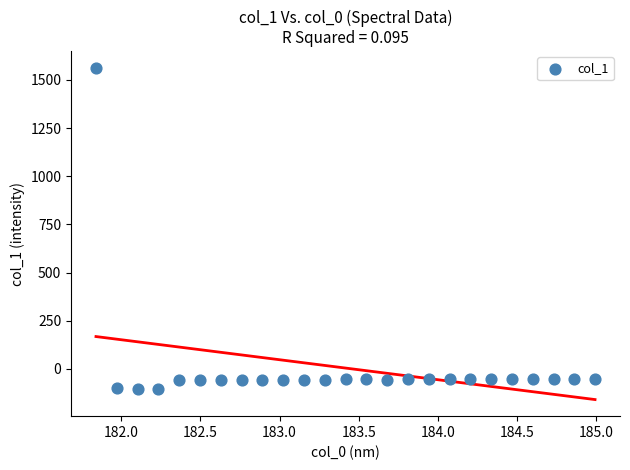

What is the range of X values (max minus min)?

3.1